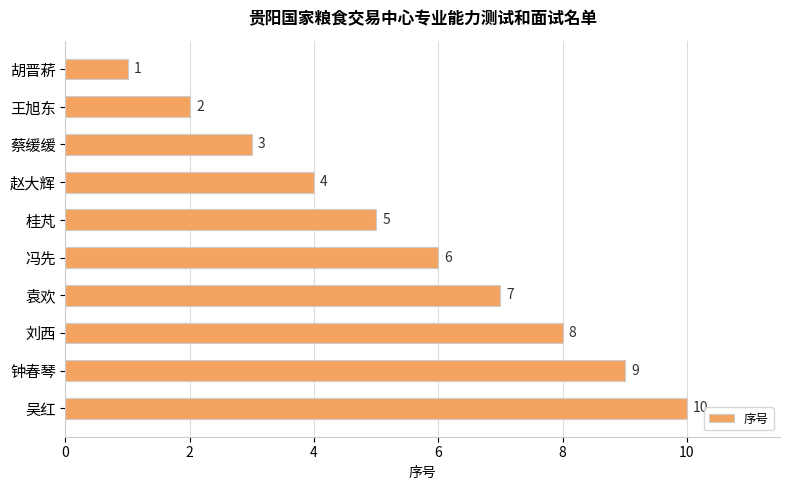

Rank the categories by value from highest to lowest.

吴红, 钟春琴, 刘西, 袁欢, 冯先, 桂芃, 赵大辉, 蔡缓缓, 王旭东, 胡晋菥